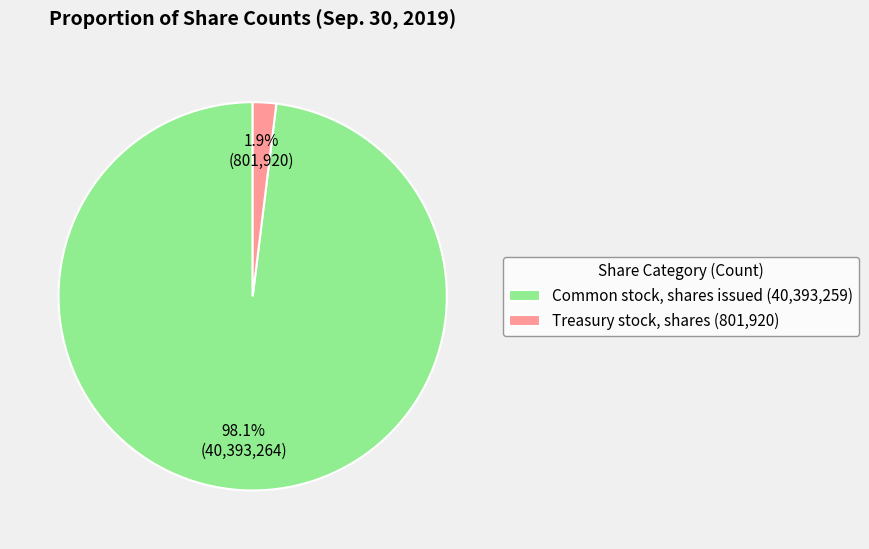

Which has a higher value, Treasury stock, shares (801,920) or Common stock, shares issued (40,393,259)?

Common stock, shares issued (40,393,259)